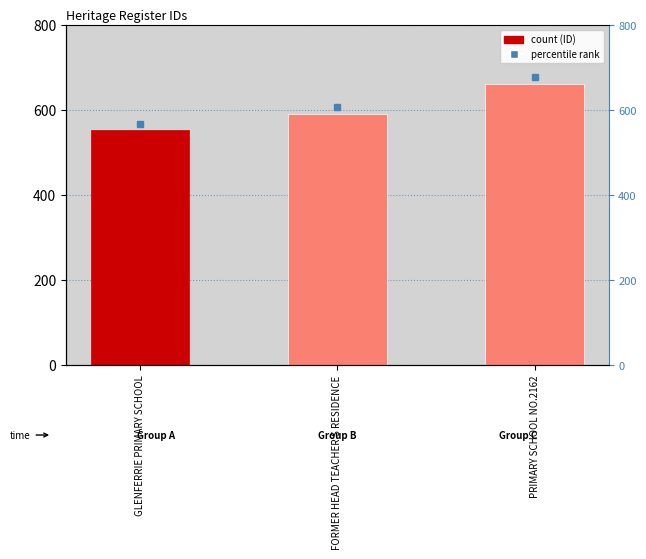

Is it true that the value at GLENFERRIE PRIMARY SCHOOL is 553?

True